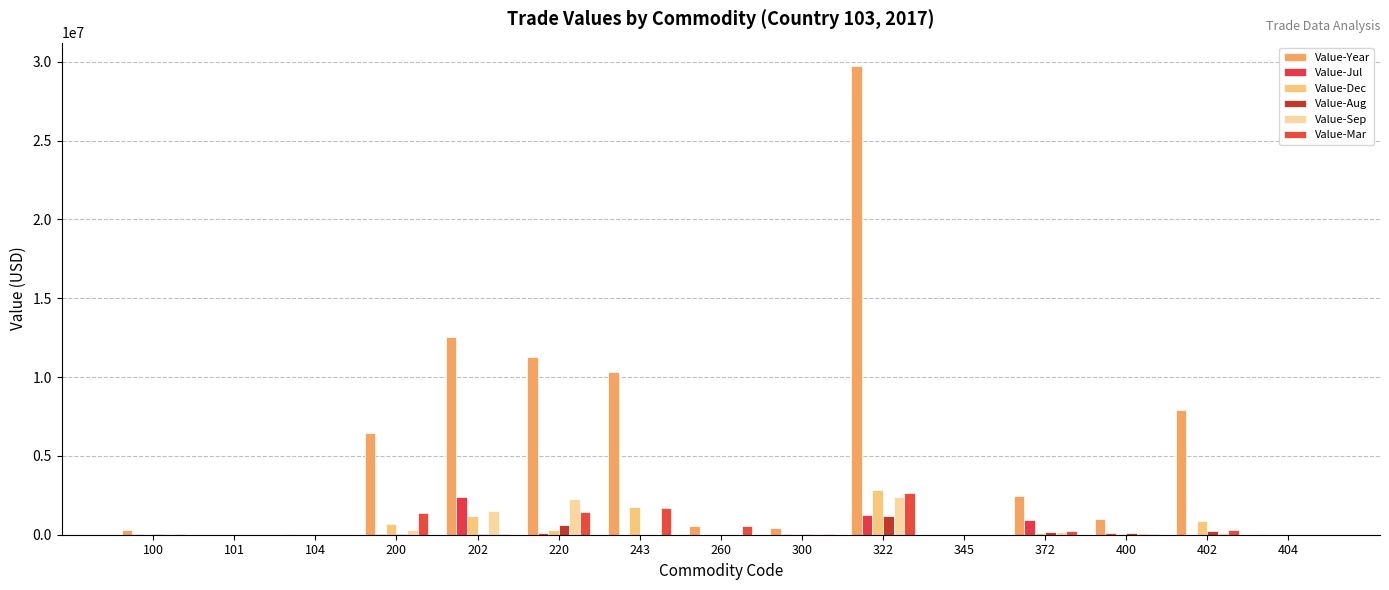

Are the bars horizontal?

No